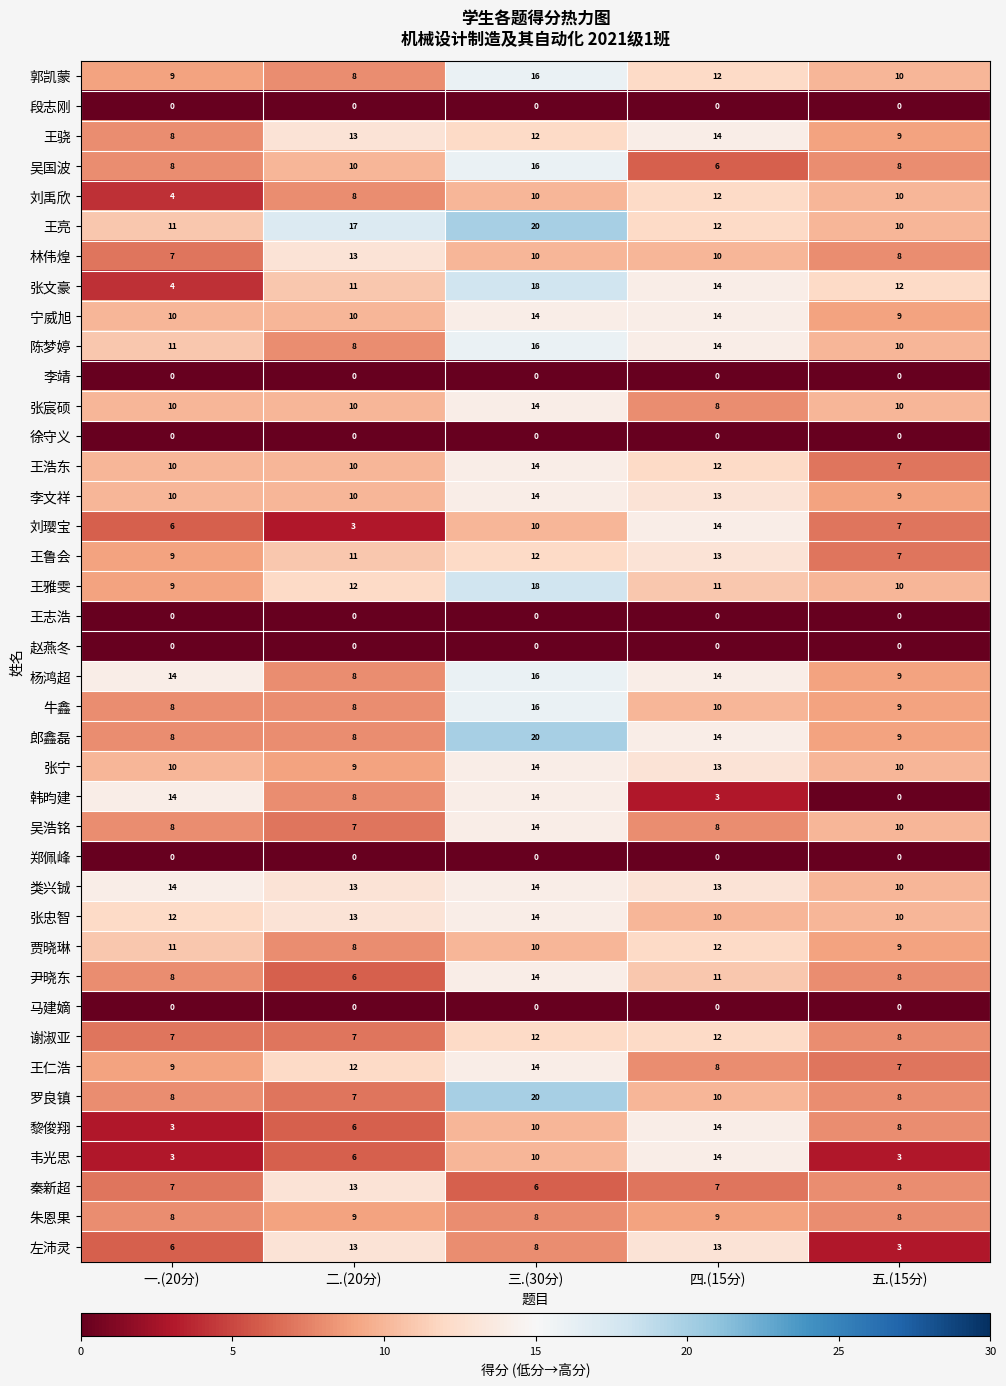

What is the total value across all series at 二.(20分)?

315